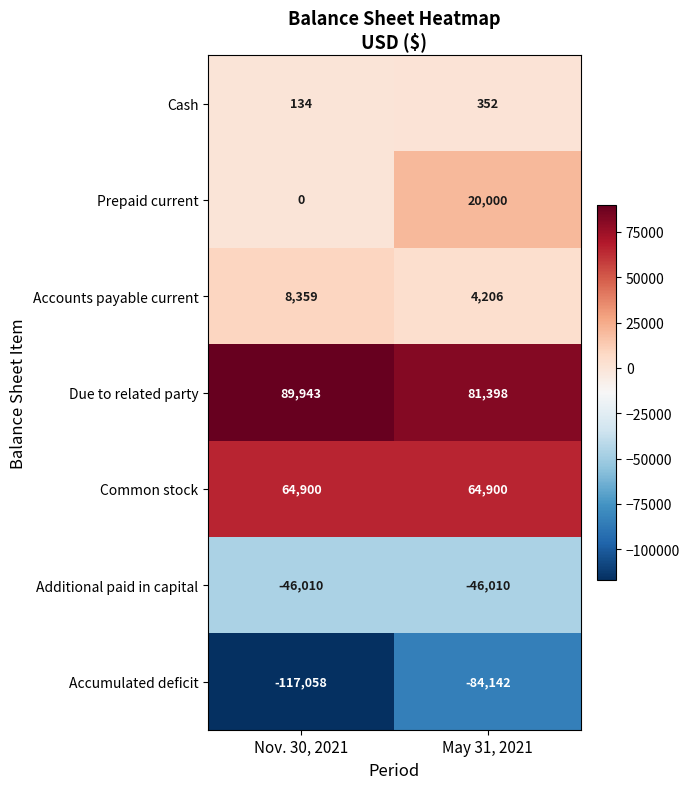

Reading left to right, what are all the values shown in this chart?

Cash: Nov. 30, 2021=134	May 31, 2021=352
Prepaid current: Nov. 30, 2021=0	May 31, 2021=20000
Accounts payable current: Nov. 30, 2021=8359	May 31, 2021=4206
Due to related party: Nov. 30, 2021=89943	May 31, 2021=81398
Common stock: Nov. 30, 2021=64900	May 31, 2021=64900
Additional paid in capital: Nov. 30, 2021=-46010	May 31, 2021=-46010
Accumulated deficit: Nov. 30, 2021=-117058	May 31, 2021=-84142